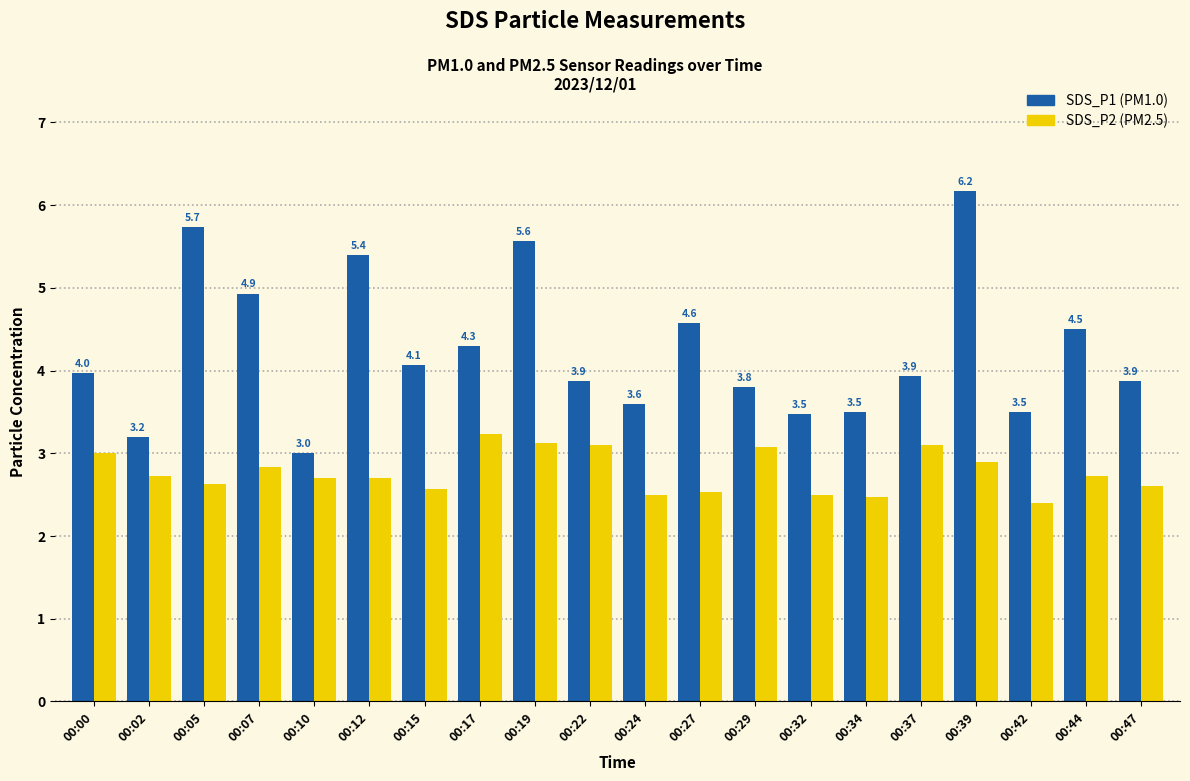

What is the spread (max minus min) of values at 00:24?

1.1